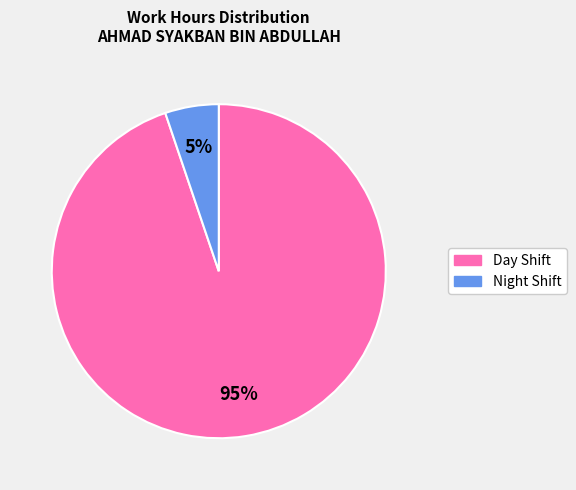

To the nearest percent, what is the difference between the largest and smallest slice percentages?

90%